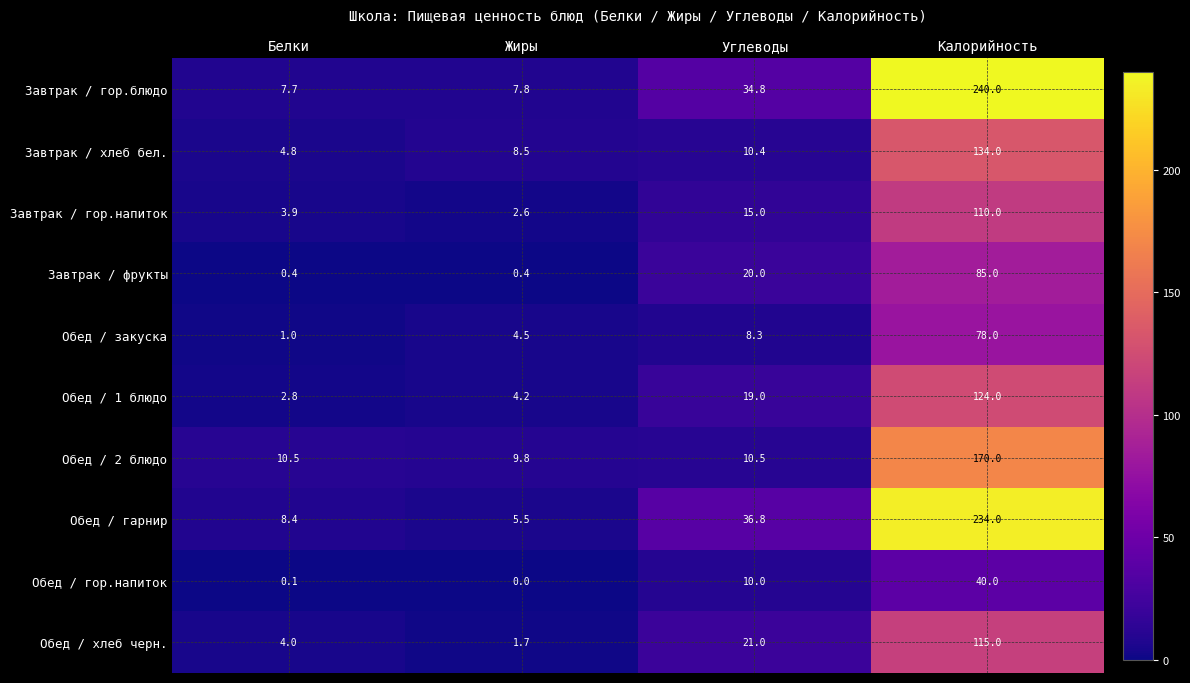

What is the approximate value of Обед / хлеб черн. at Белки?

4.0